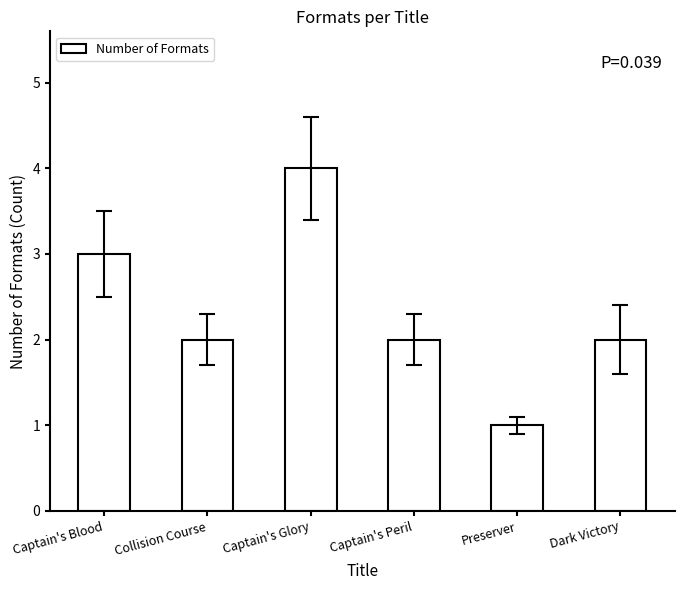

Reading right to left, transcribe all the data shown in this chart.

2	1	2	4	2	3